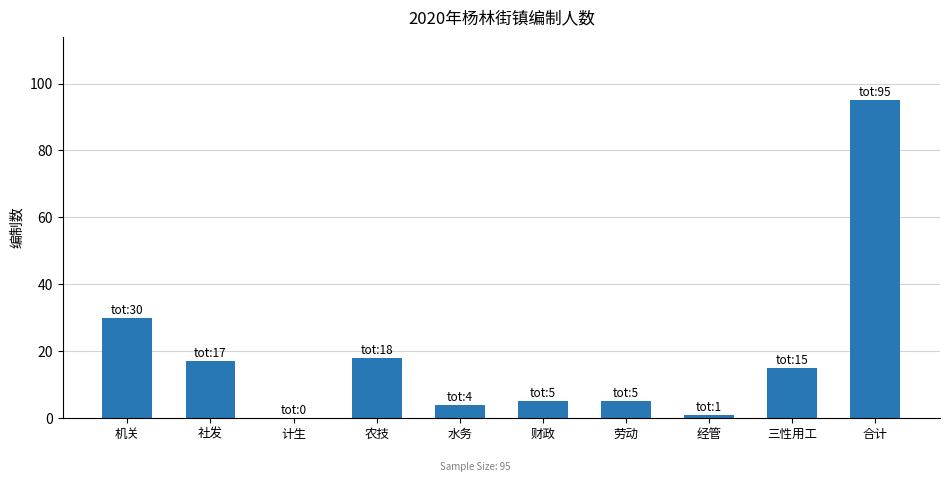

Which category has the highest value across all series?

合计